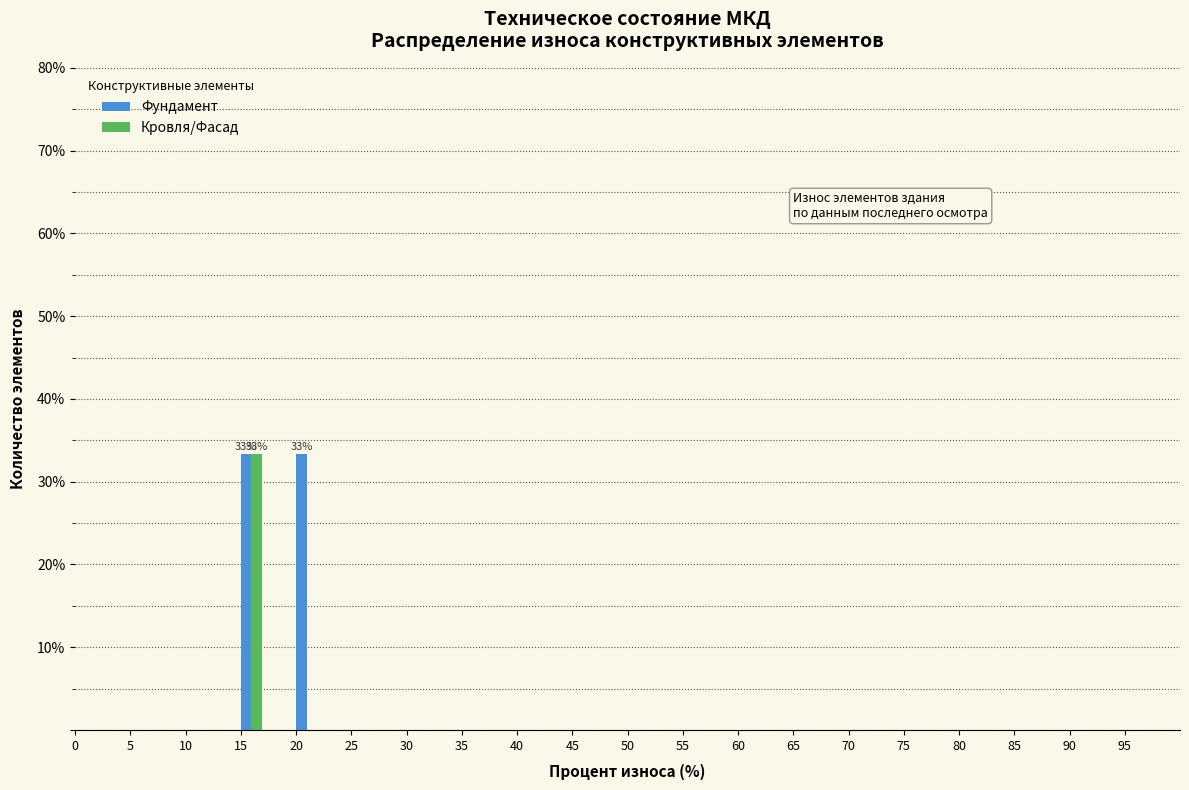

Is it true that Кровля/Фасад equals 11.3 at 80?

False